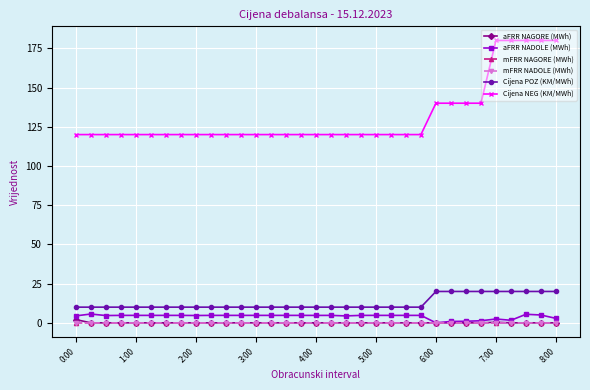

Which series has the largest total across all categories?

Cijena NEG (KM/MWh)